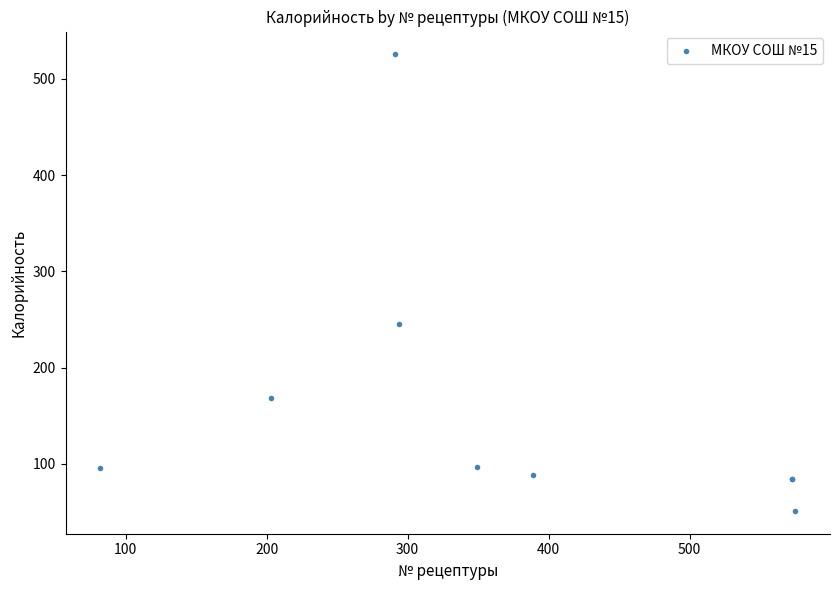

What Y value in the scatter plot is closest to 288?

245.1